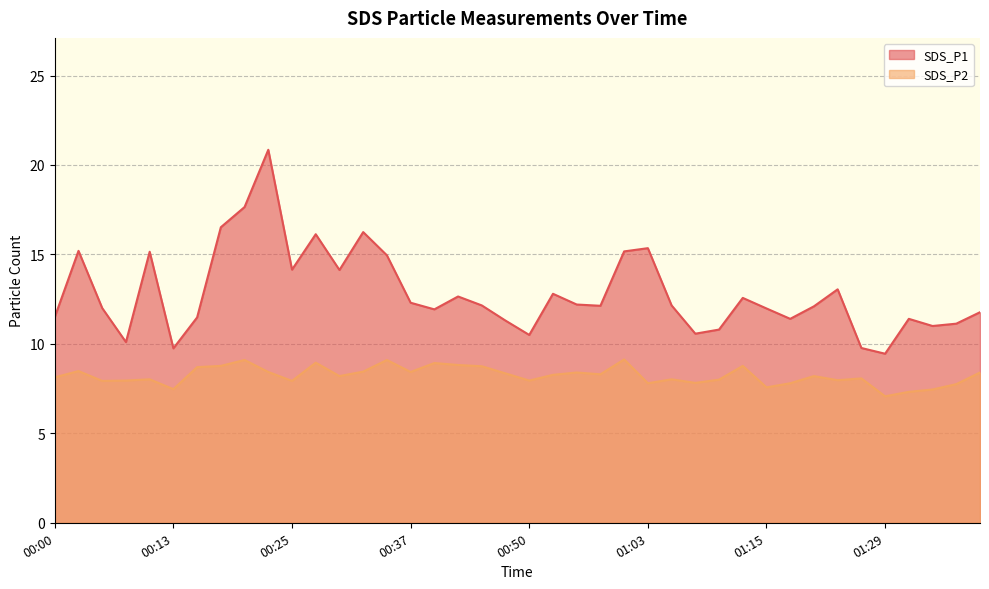

True or false: SDS_P2 and SDS_P1 cross at least once.

False